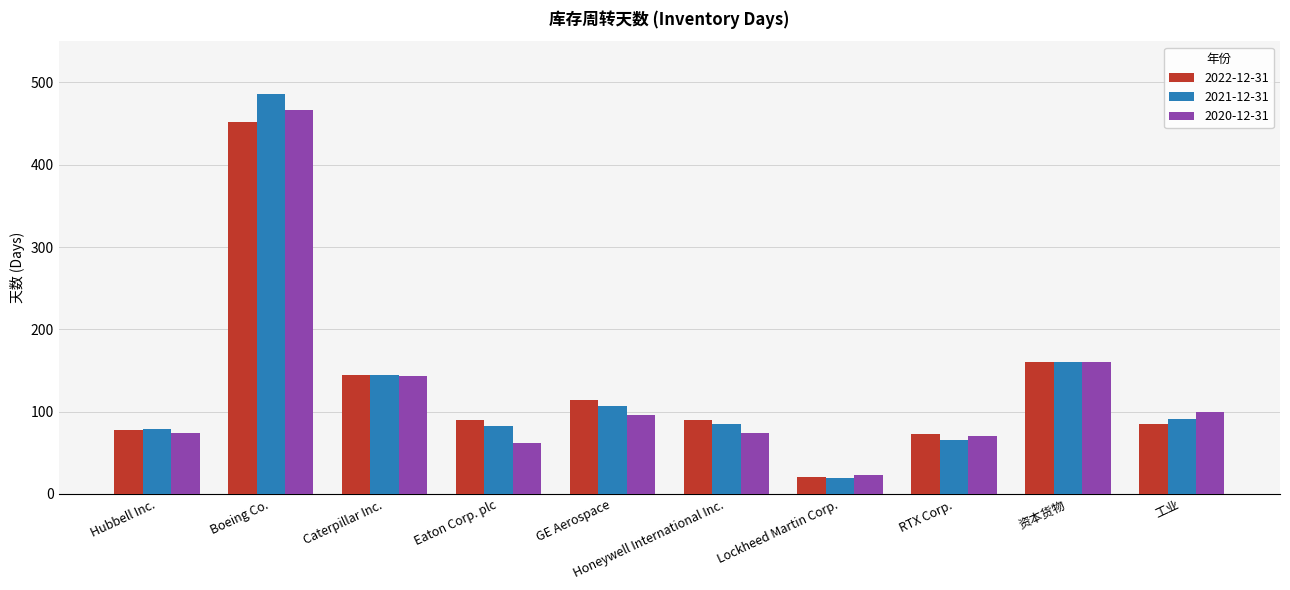

Which category has the lowest value across all series?

Lockheed Martin Corp.